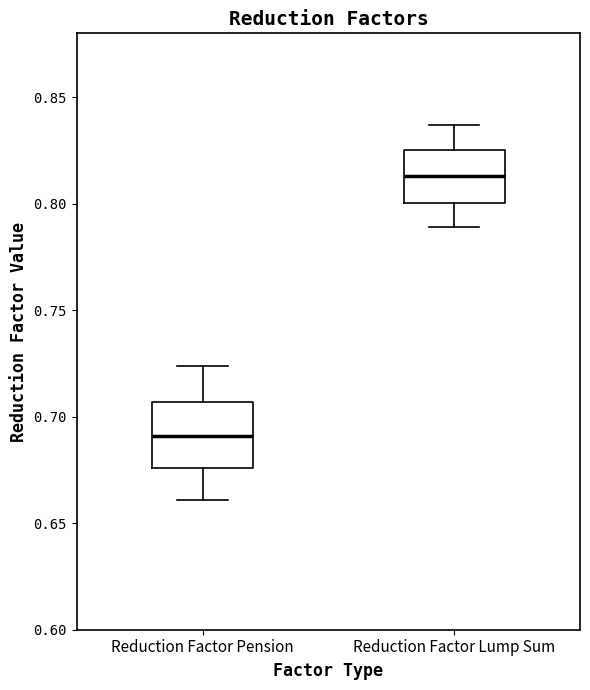

Which box has the highest median line?

Reduction Factor Lump Sum